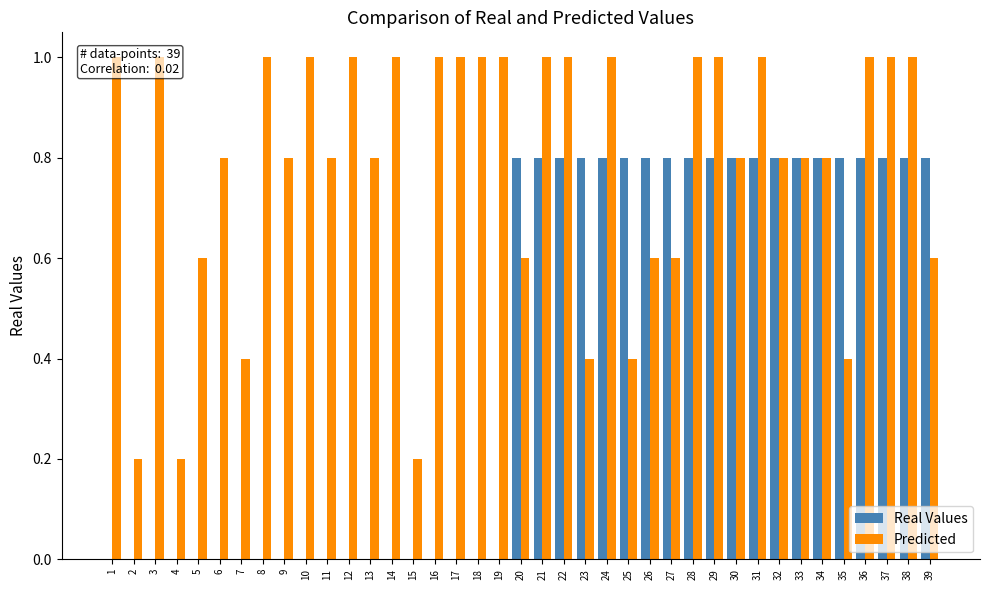

What is the value of the Real Values bar at the 20th from the left?

0.8